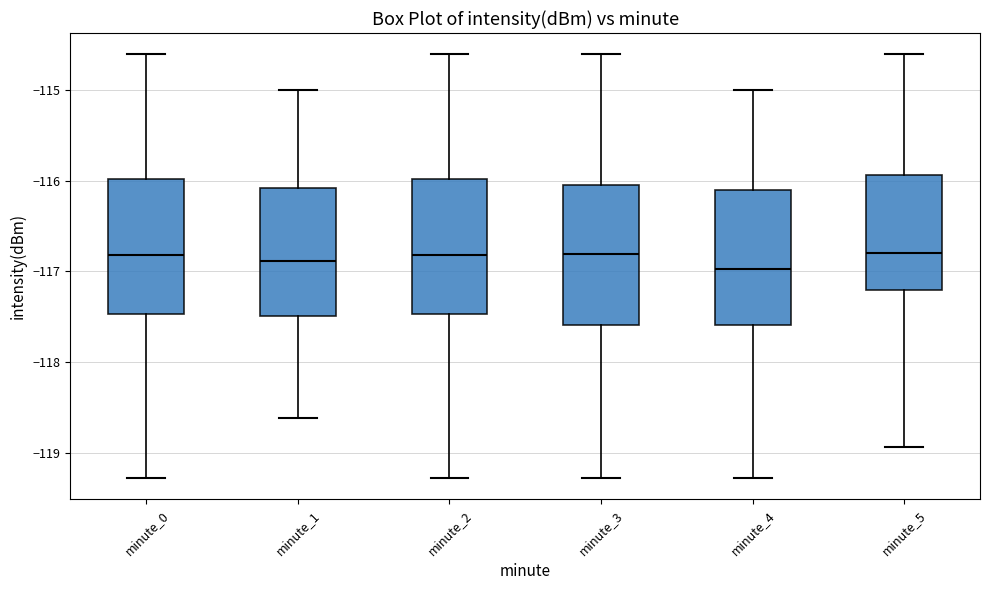

Reading left to right, transcribe this box plot: for each box, give where its median line is, the range the box spans, and where its two whiskers end, as read against the y-axis. The values are not printed on the chart, so give them approximately, as read against the axis.

minute_0: median -116.8, box -117.5 to -116.0, whiskers -119.3 to -114.6
minute_1: median -116.9, box -117.5 to -116.1, whiskers -118.6 to -115.0
minute_2: median -116.8, box -117.5 to -116.0, whiskers -119.3 to -114.6
minute_3: median -116.8, box -117.6 to -116.0, whiskers -119.3 to -114.6
minute_4: median -117.0, box -117.6 to -116.1, whiskers -119.3 to -115.0
minute_5: median -116.8, box -117.2 to -115.9, whiskers -118.9 to -114.6